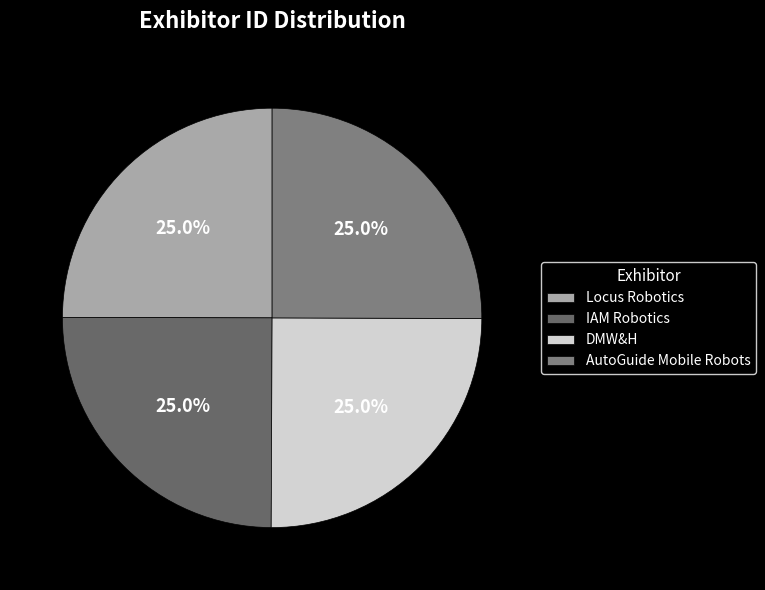

Count the number of slices in the pie.

4